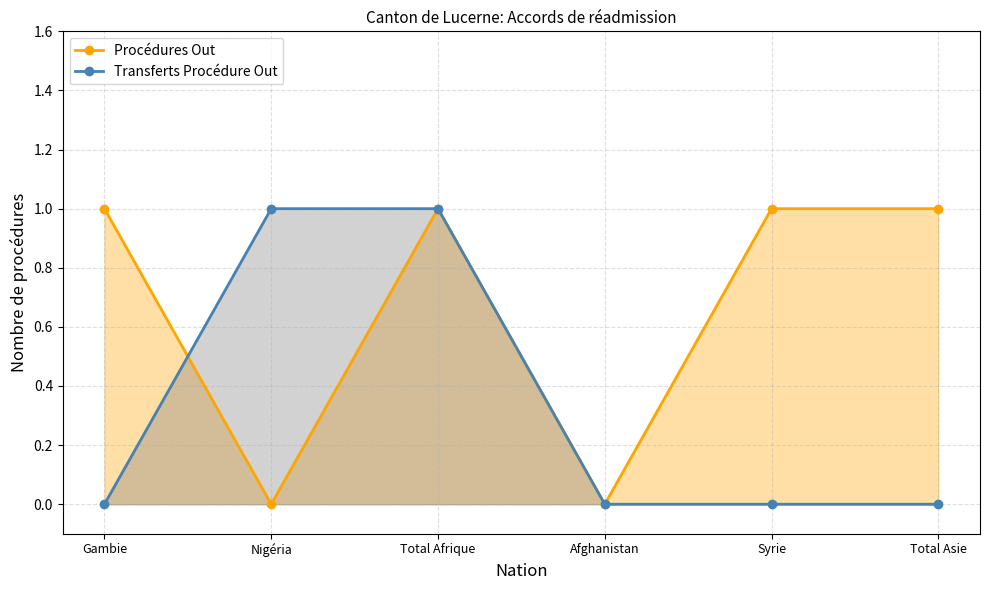

What is the difference between the maximum and second lowest values in the Transferts Procédure Out series?

1